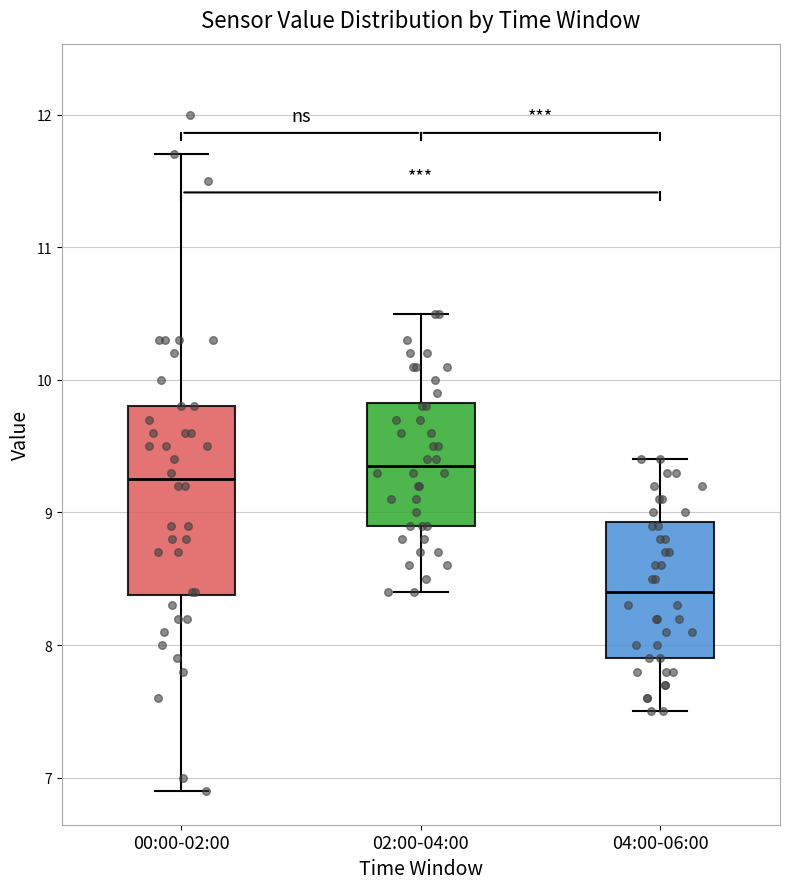

Reading left to right, read every box against the y-axis: the position of its median line, the range the box covers, and the ends of its whiskers. The values are not printed on the chart, so give them approximately, as read against the axis.

00:00-02:00: median 9.3, box 8.4 to 9.8, whiskers 6.9 to 11.7
02:00-04:00: median 9.4, box 8.9 to 9.8, whiskers 8.4 to 10.5
04:00-06:00: median 8.4, box 7.9 to 8.9, whiskers 7.5 to 9.4